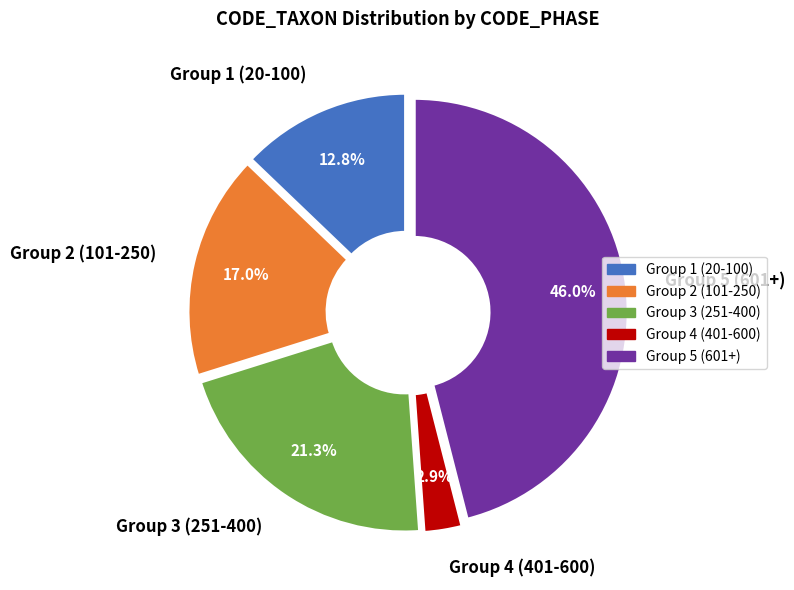

Does any single category account for the majority?

No